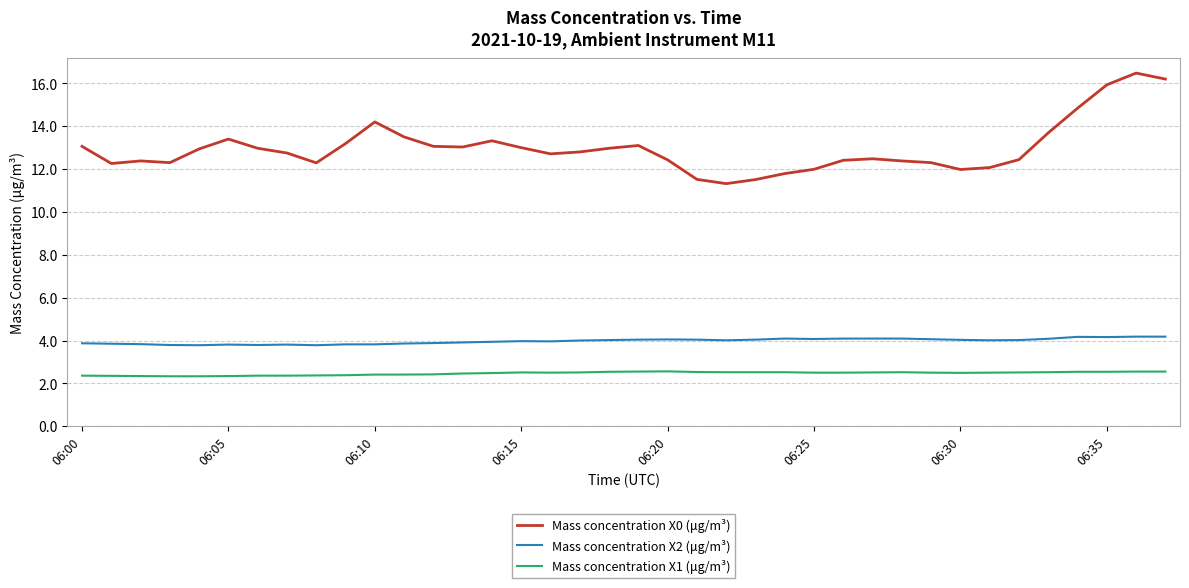

What is the minimum value shown in the chart?

2.3